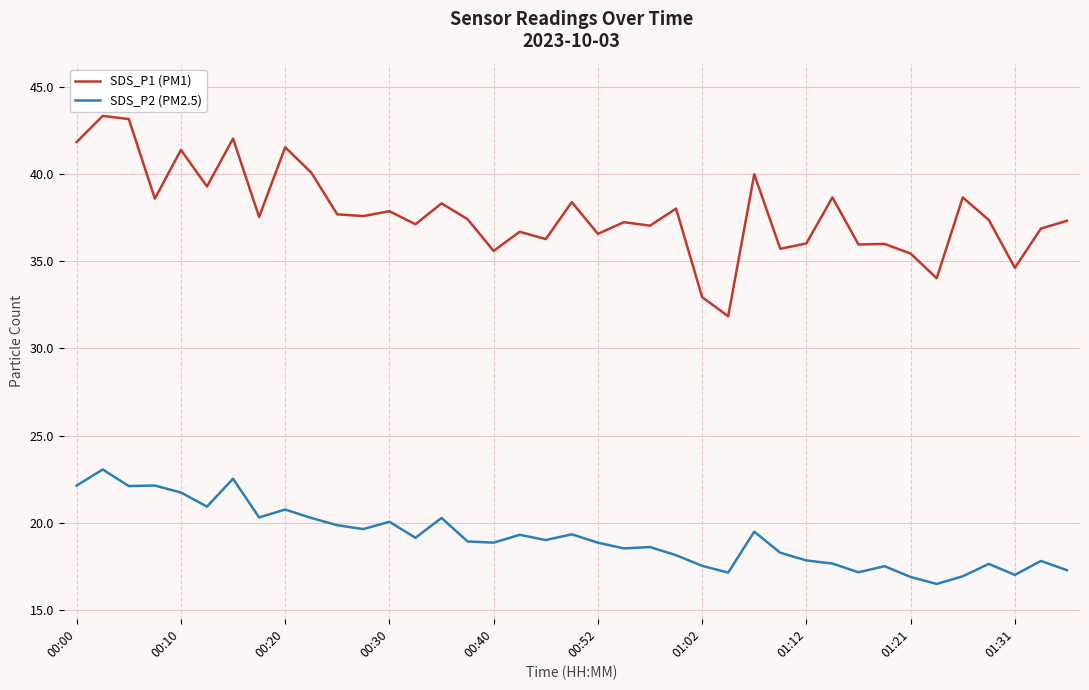

Which series has the largest total across all categories?

SDS_P1 (PM1)